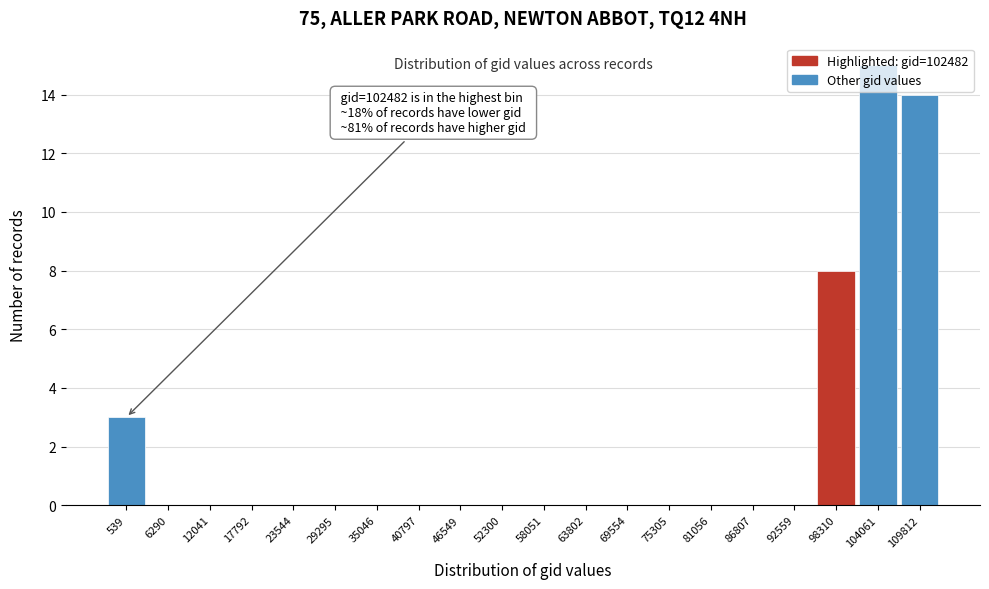

Where is the data nearest to the value 7?

98310